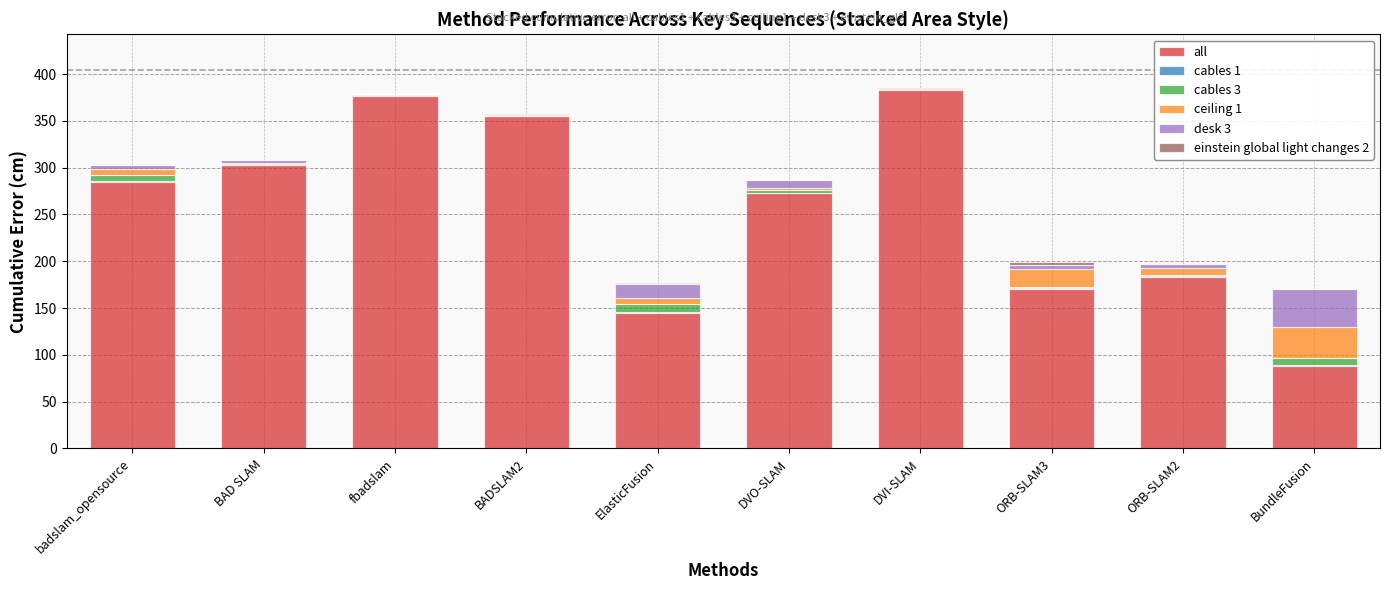

What is the highest value of the all series?

383.5